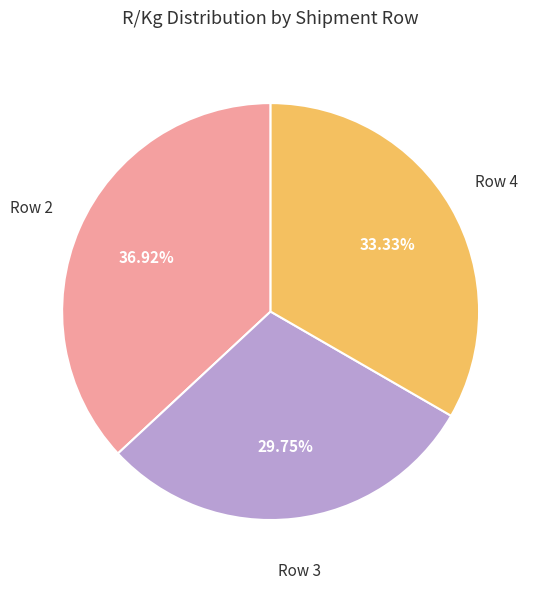

Which has a higher value, Row 3 or Row 2?

Row 2